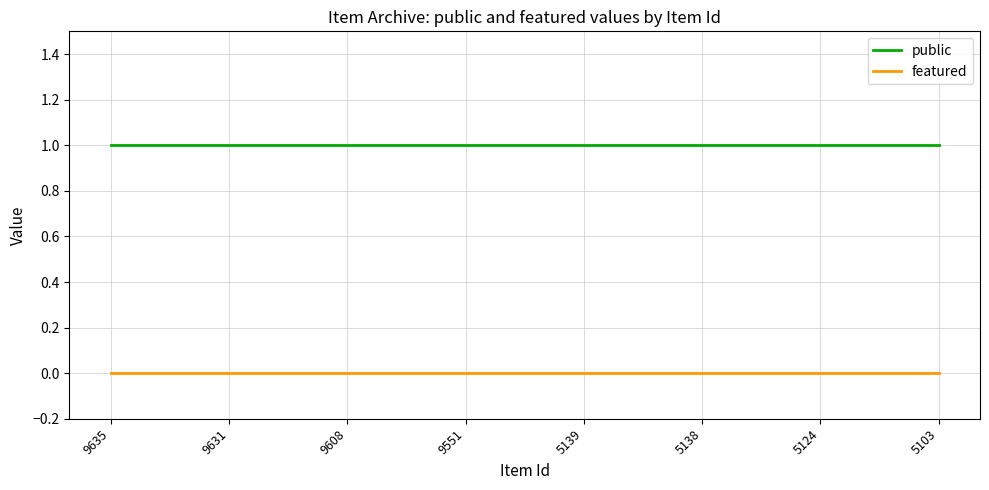

List the series in order of their peak value, lowest first.

featured, public